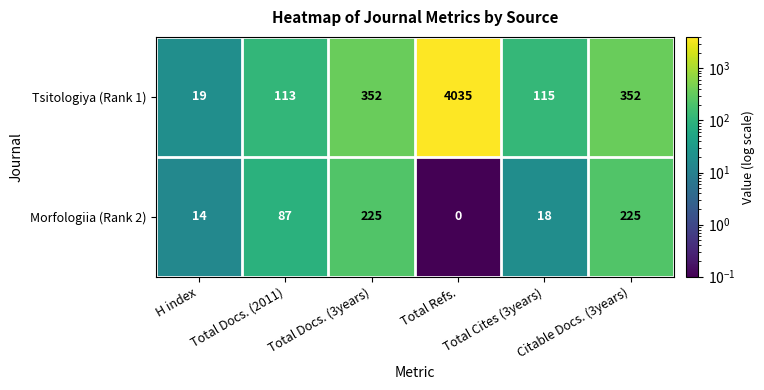

What value does the Tsitologiya (Rank 1) series have at Total Cites (3years), to the nearest 50?

100